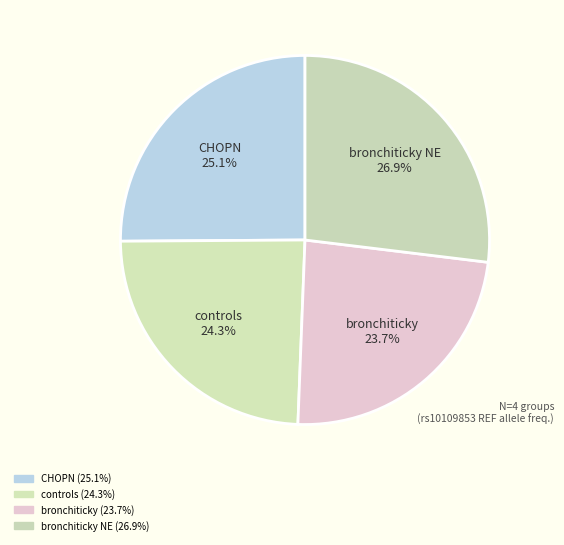

To the nearest percent, what is the difference between the largest and smallest slice percentages?

3%